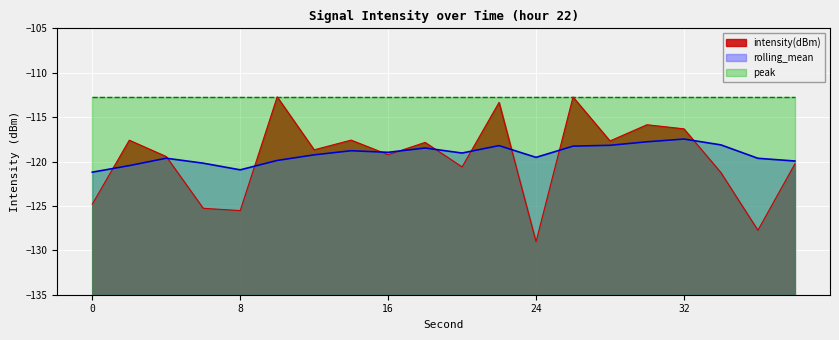

True or false: intensity(dBm) has a value of -198.8 at 10.

False